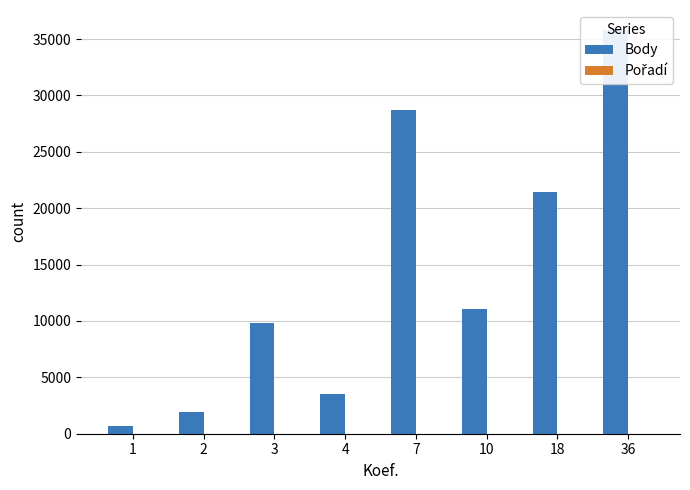

What is the maximum value for Pořadí?

13